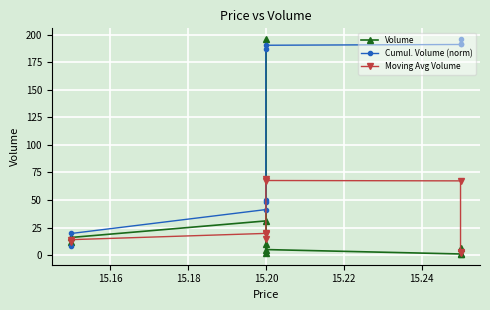

Is this an area chart (filled region under the line)?

No